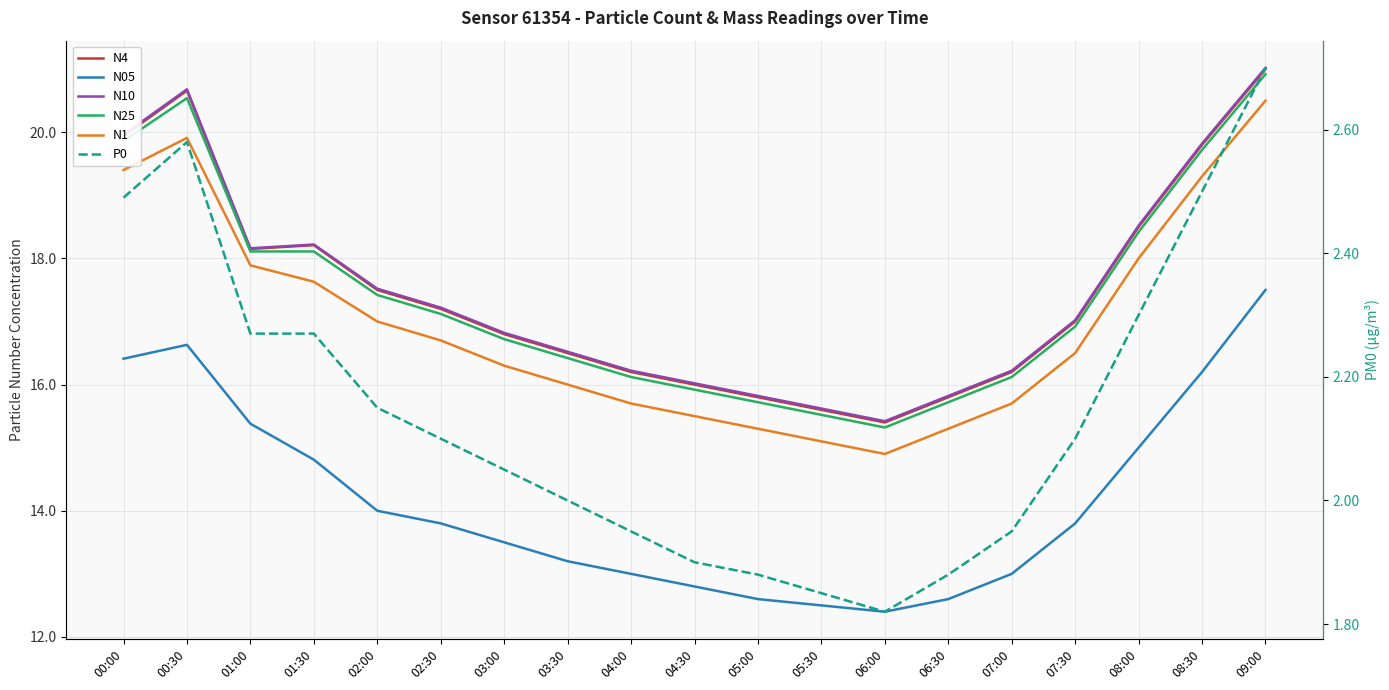

Does the chart display data point markers on the line(s)?

No